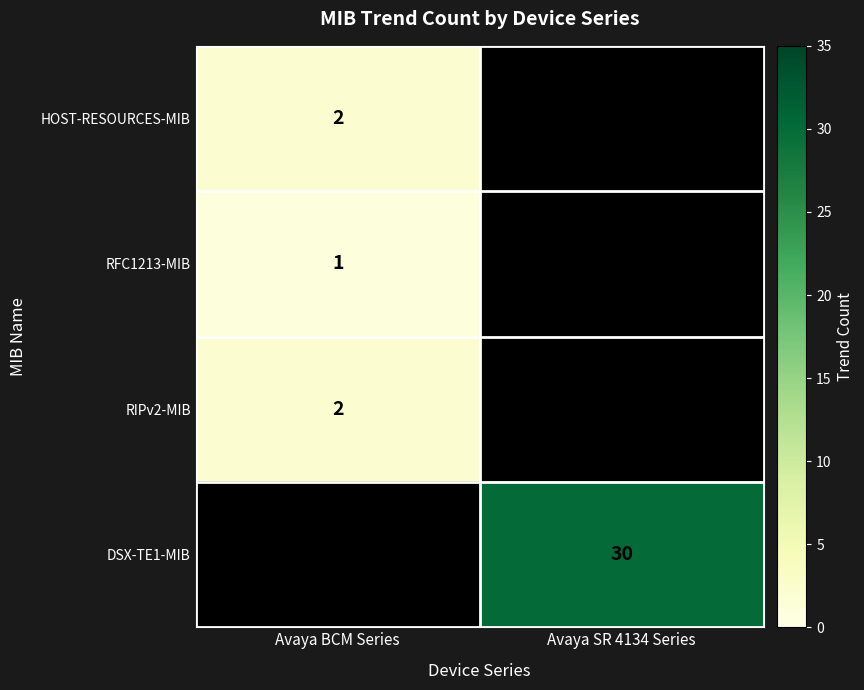

Is it true that RIPv2-MIB equals 2 at Avaya BCM Series?

True